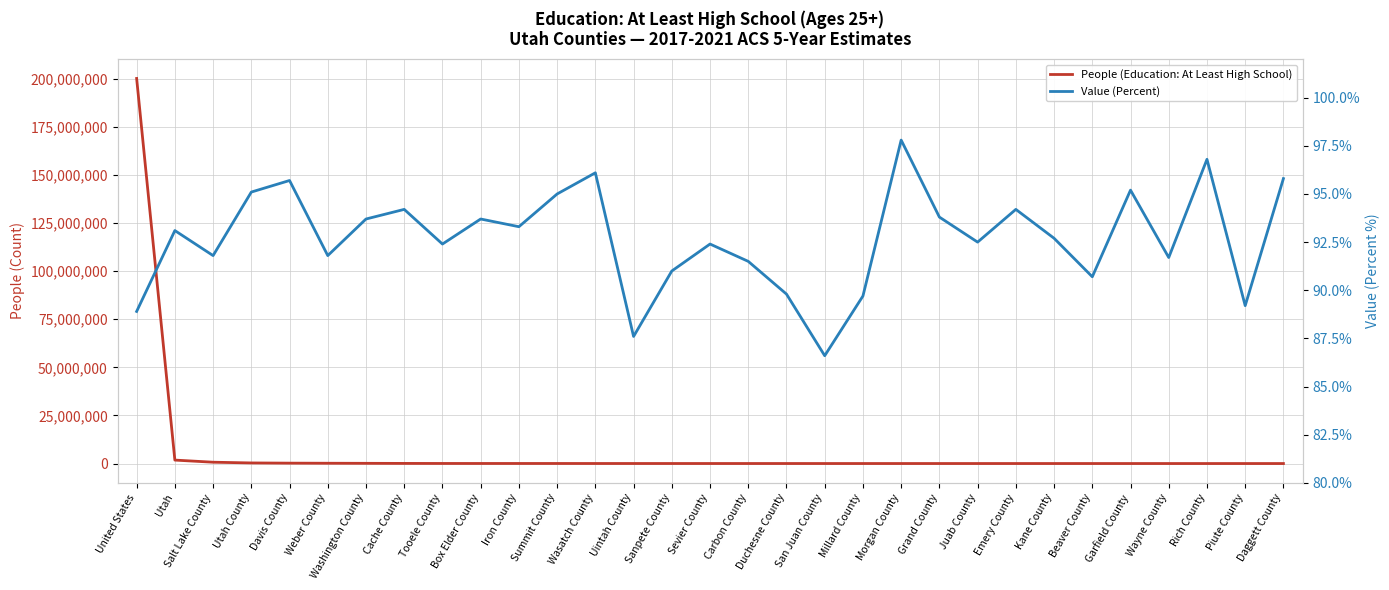

Reading left to right, list all the values displayed in this chart.

People (Education: At Least High School): United States=200101961.0	Utah=1789357.0	Salt Lake County=685520.0	Utah County=309927.0	Davis County=202064.0	Weber County=148580.0	Washington County=108115.0	Cache County=63269.0	Tooele County=38609.0	Box Elder County=31776.0	Iron County=29257.0	Summit County=27052.0	Wasatch County=19762.0	Uintah County=18335.0	Sanpete County=15596.0	Sevier County=12500.0	Carbon County=11999.0	Duchesne County=10403.0	San Juan County=7645.0	Millard County=7018.0	Morgan County=6648.0	Grand County=6613.0	Juab County=6060.0	Emery County=5850.0	Kane County=5190.0	Beaver County=3692.0	Garfield County=3356.0	Wayne County=1621.0	Rich County=1439.0	Piute County=1123.0	Daggett County=338.0
Value (Percent): United States=88.9	Utah=93.1	Salt Lake County=91.8	Utah County=95.1	Davis County=95.7	Weber County=91.8	Washington County=93.7	Cache County=94.2	Tooele County=92.4	Box Elder County=93.7	Iron County=93.3	Summit County=95.0	Wasatch County=96.1	Uintah County=87.6	Sanpete County=91.0	Sevier County=92.4	Carbon County=91.5	Duchesne County=89.8	San Juan County=86.6	Millard County=89.7	Morgan County=97.8	Grand County=93.8	Juab County=92.5	Emery County=94.2	Kane County=92.7	Beaver County=90.7	Garfield County=95.2	Wayne County=91.7	Rich County=96.8	Piute County=89.2	Daggett County=95.8